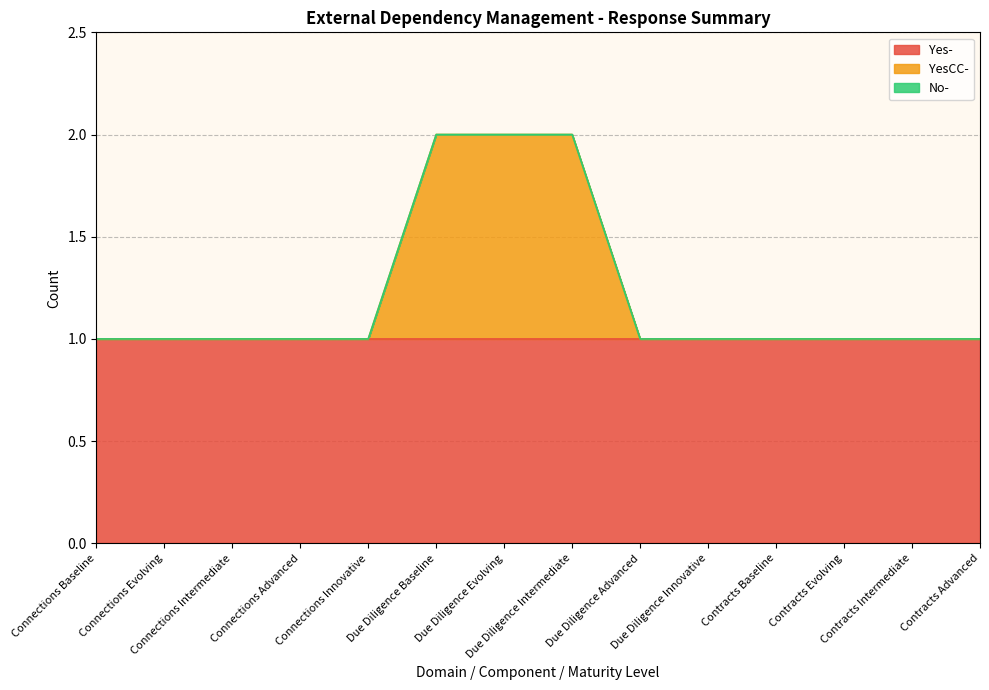

What is the label of the 3rd point from the left?

Connections Intermediate